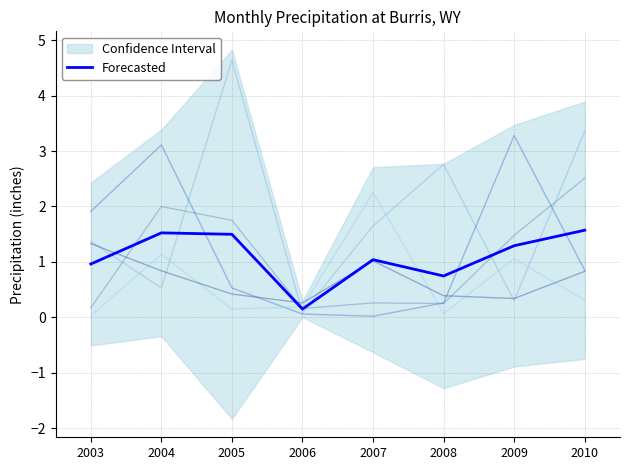

Where is the first local maximum?

2004